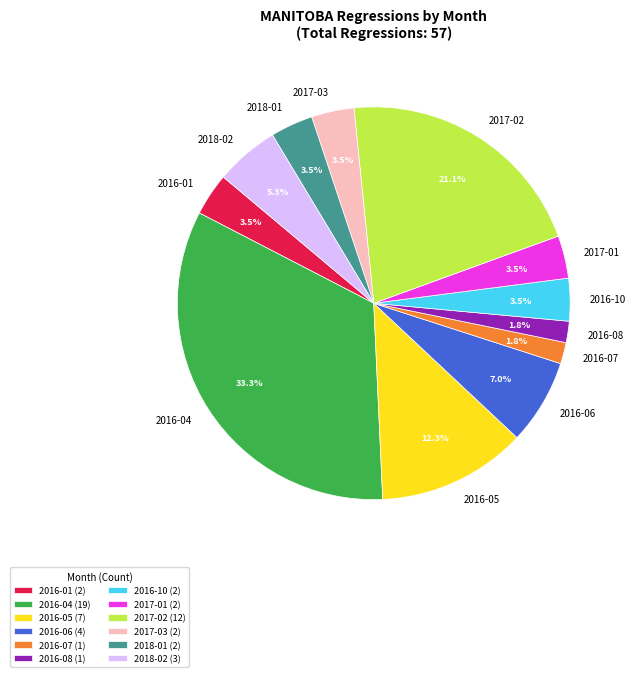

Does any single category account for the majority?

No